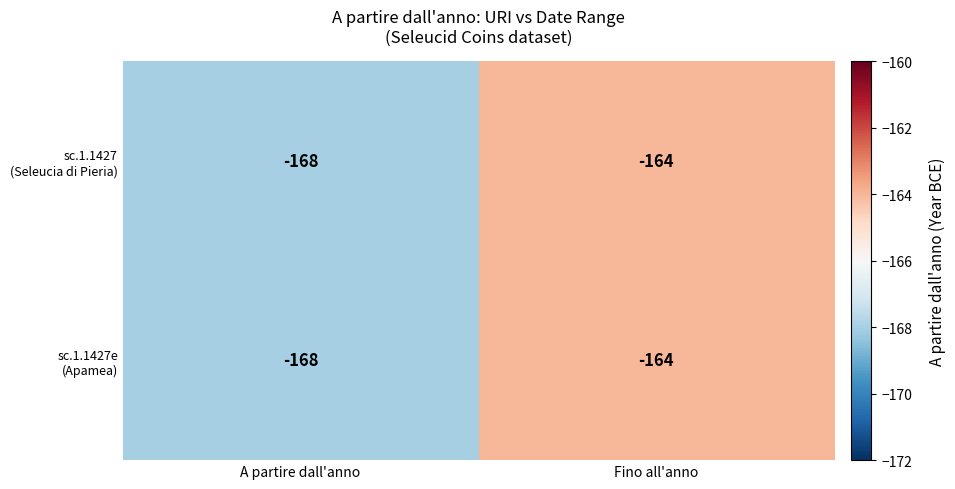

How many series are shown in this chart?

2